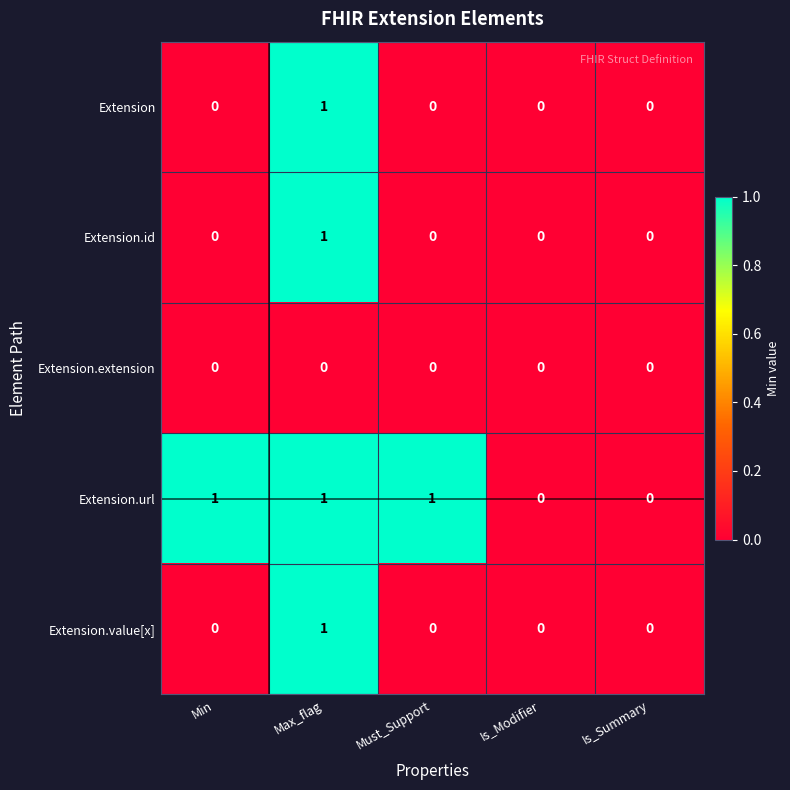

Is it true that Extension equals 1 at Is_Summary?

False